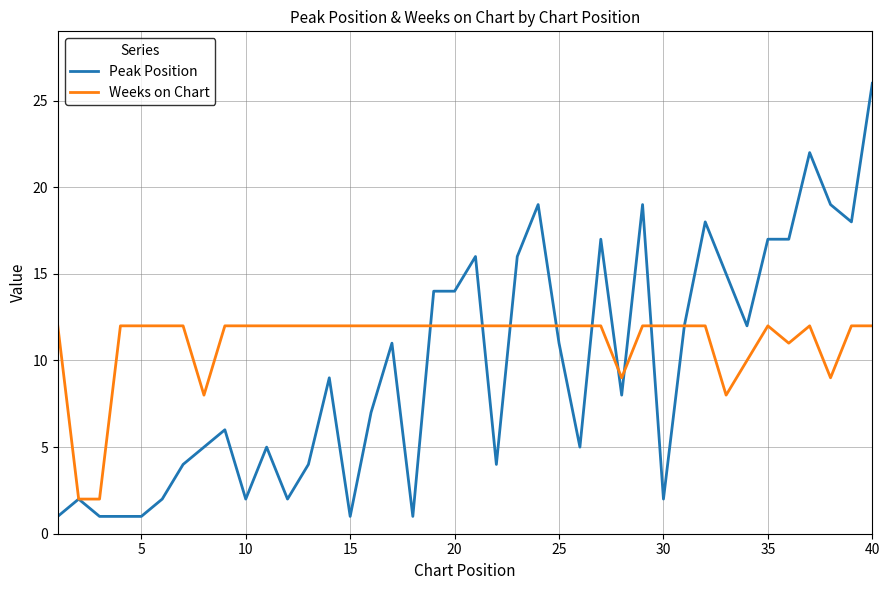

Which series has the widest spread of values?

Peak Position